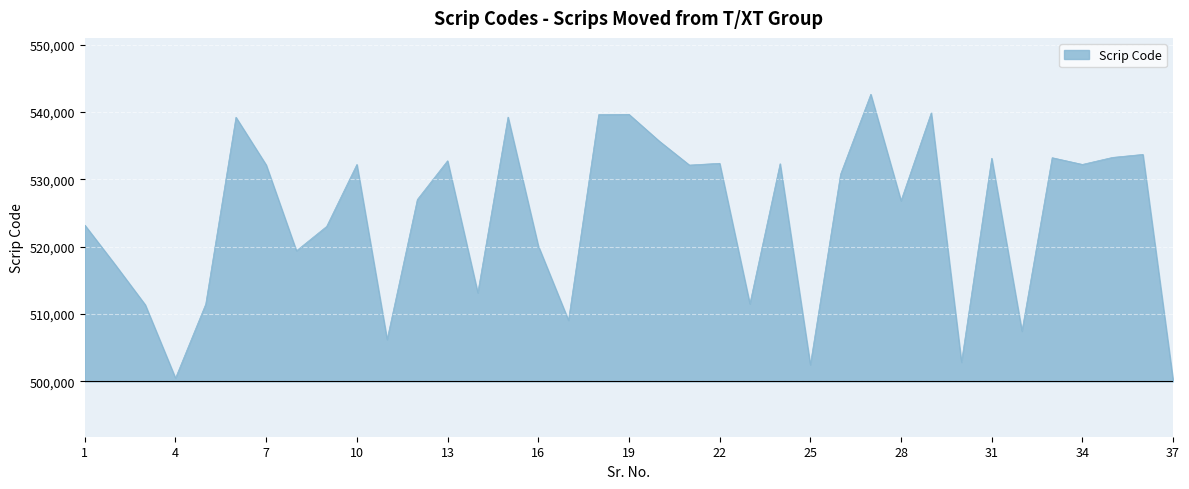

Rank the categories by value from lowest to highest.

37, 4, 25, 30, 11, 32, 17, 3, 5, 23, 14, 2, 8, 16, 9, 1, 28, 12, 26, 21, 7, 10, 34, 24, 22, 13, 31, 33, 35, 36, 20, 6, 15, 18, 19, 29, 27